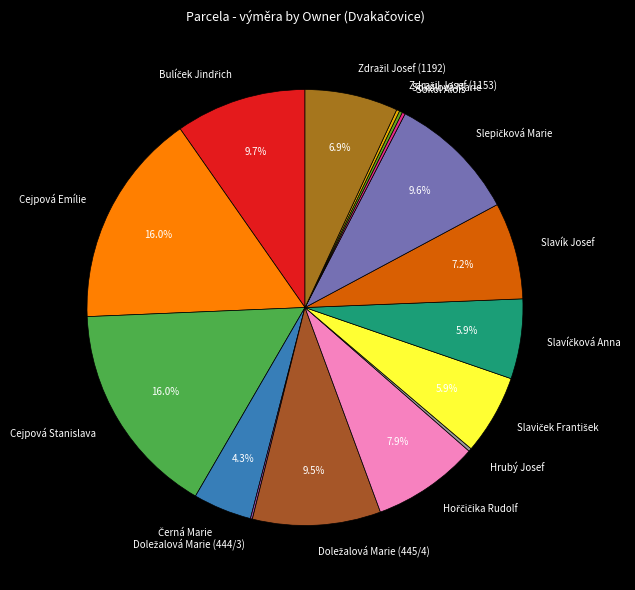

Is there any slice that represents more than half of the pie?

No